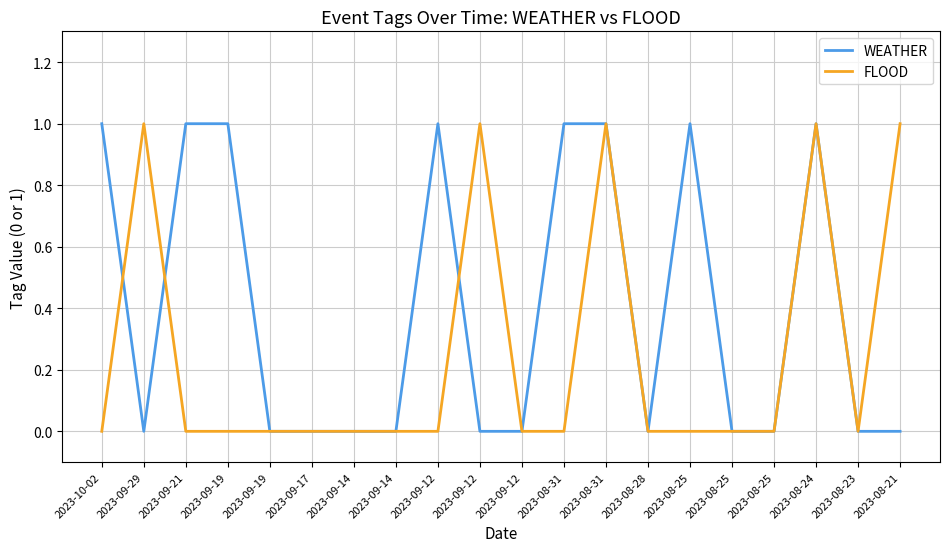

Rank the categories by FLOOD value from lowest to highest.

2023-10-02, 2023-09-21, 2023-09-19, 2023-09-19, 2023-09-17, 2023-09-14, 2023-09-14, 2023-09-12, 2023-09-12, 2023-08-31, 2023-08-28, 2023-08-25, 2023-08-25, 2023-08-25, 2023-08-23, 2023-09-29, 2023-09-12, 2023-08-31, 2023-08-24, 2023-08-21